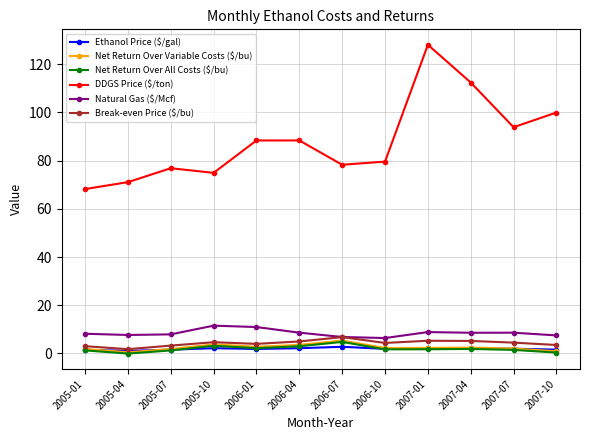

What is the label of the 8th point from the right?

2006-01